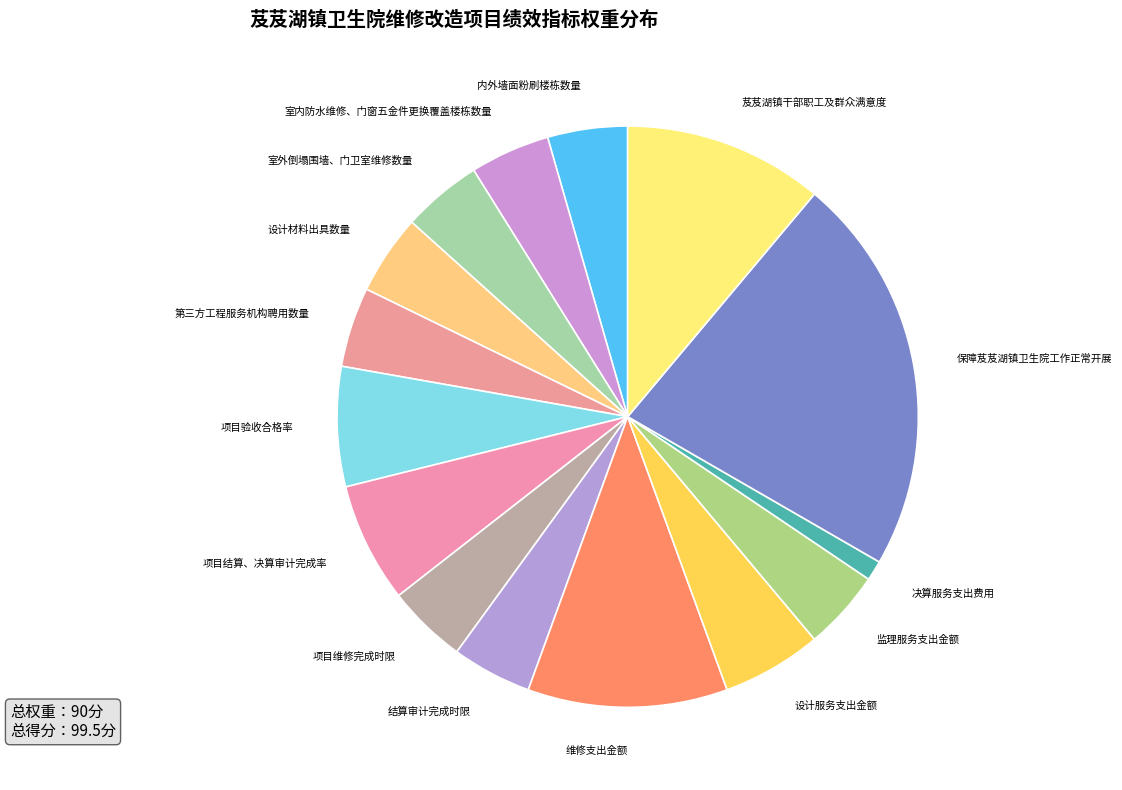

Is there any slice that represents more than half of the pie?

No